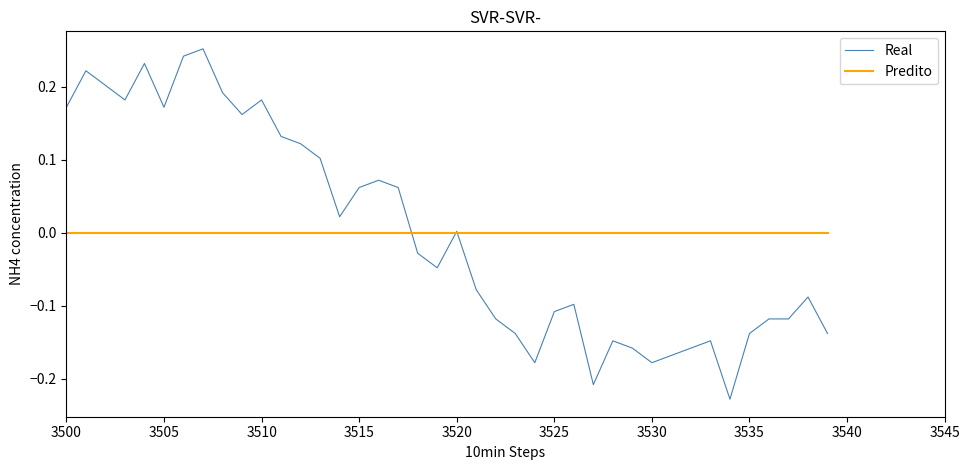

Which series has the widest spread of values?

Real